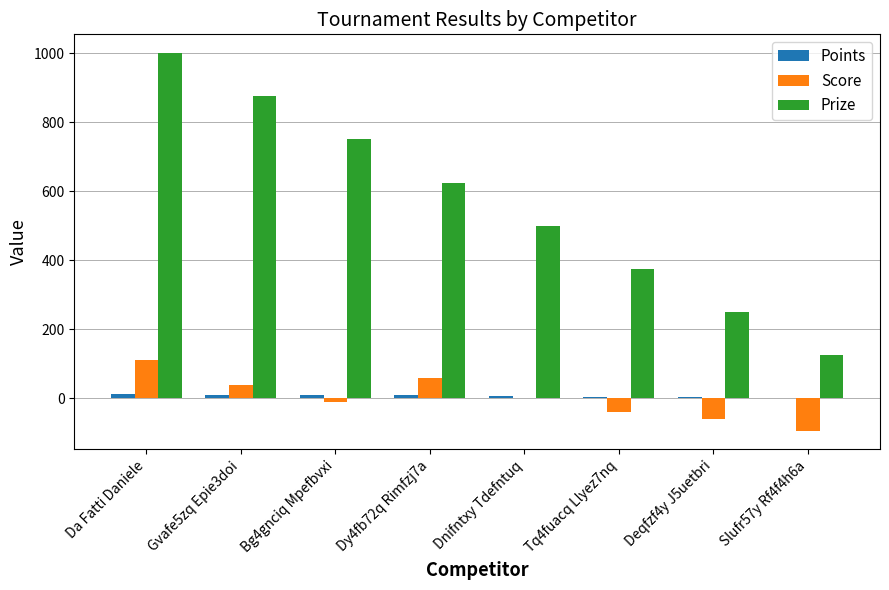

How many groups of bars are there?

8